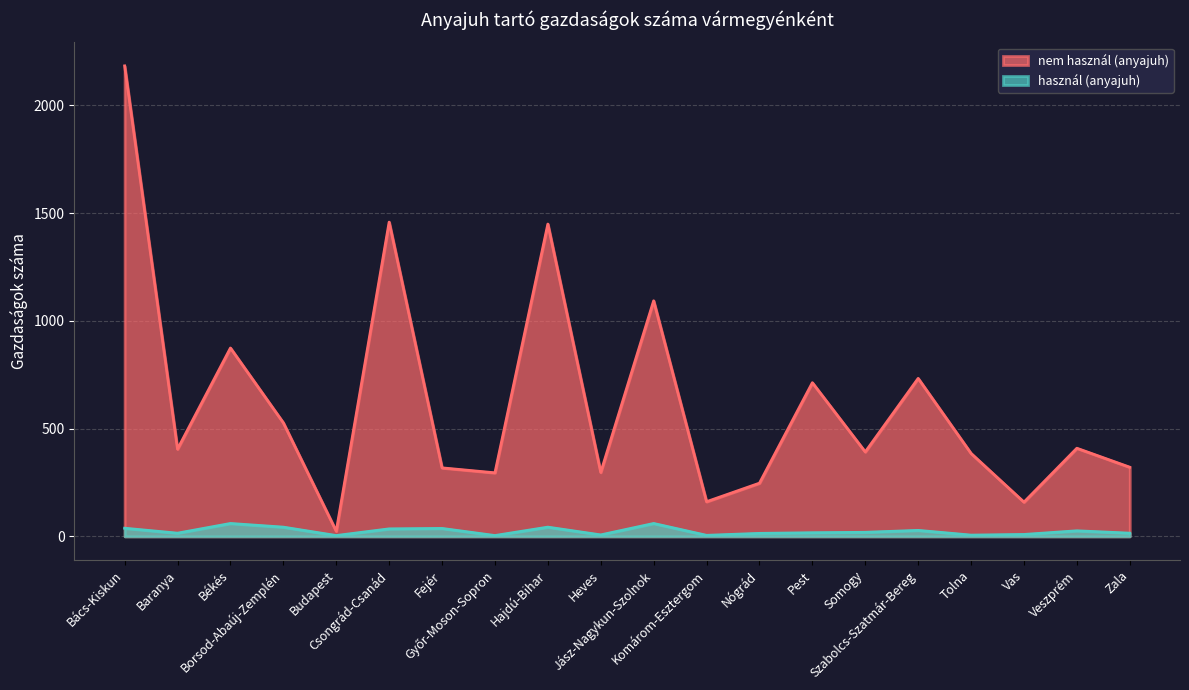

Is the value of használ (anyajuh) at Fejér greater than the value of nem használ (anyajuh) at Budapest?

Yes